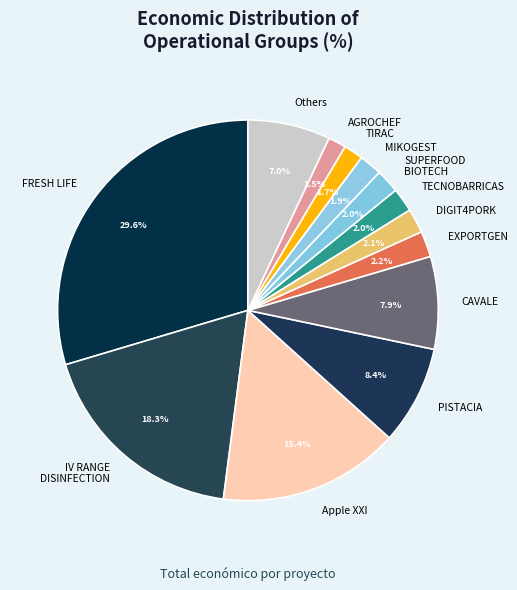

Which category has the biggest portion of the pie?

FRESH LIFE